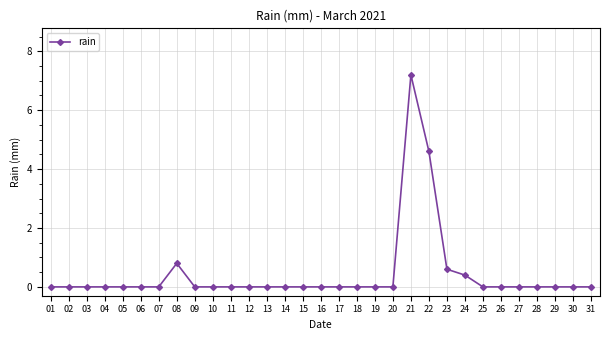

What is the change in value from 22 to 27?

-4.6